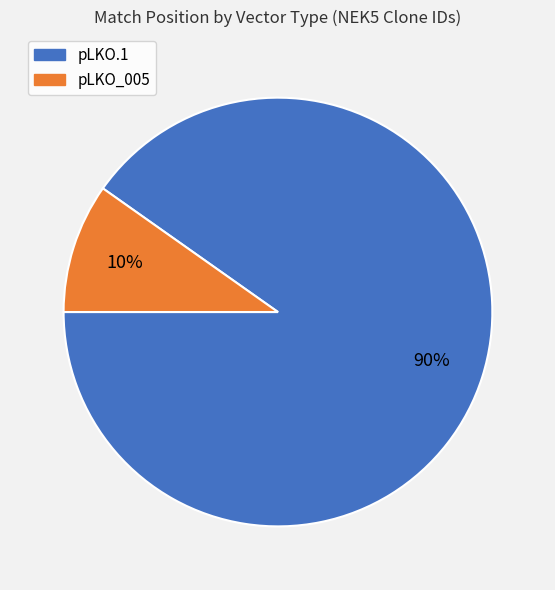

Count the number of slices in the pie.

2